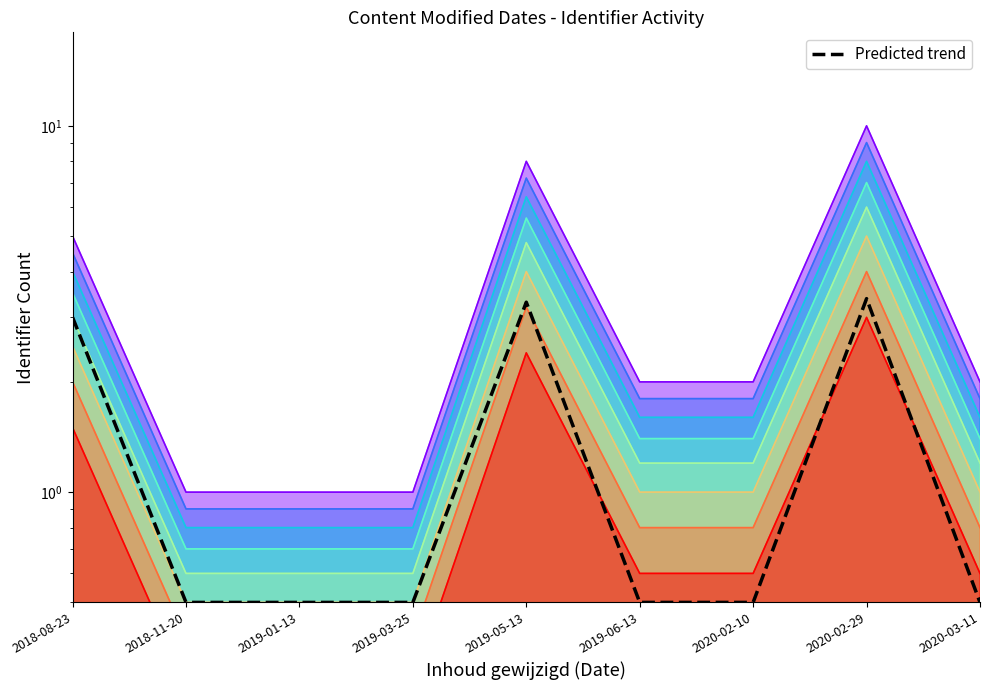

Which has a higher value, 2020-02-29 or 2020-02-10?

2020-02-29